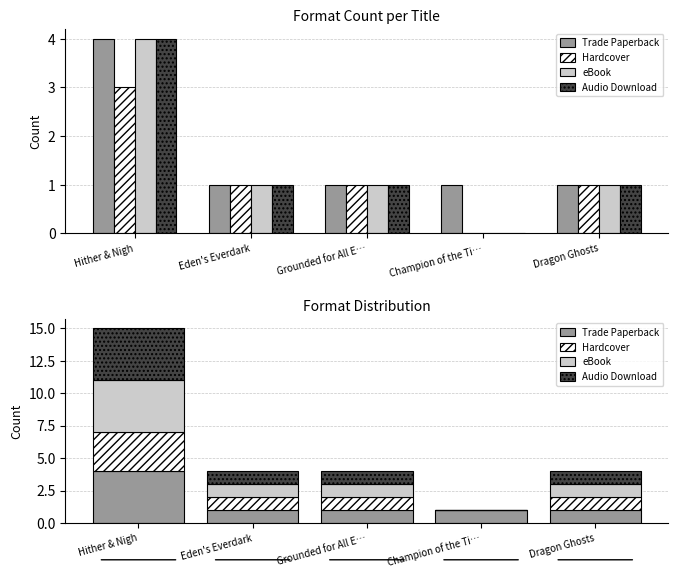

How many values in the Audio Download series exceed 1?

1